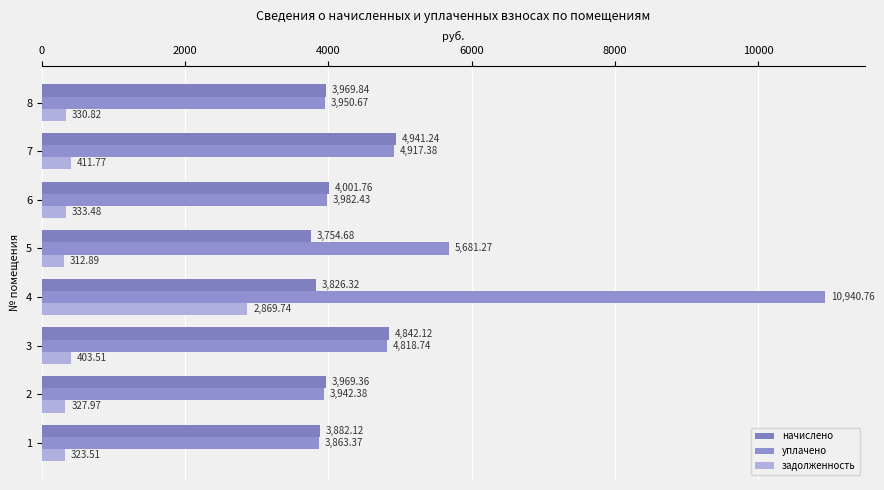

What is the value of the задолженность bar at the 4th from the left?

2869.7